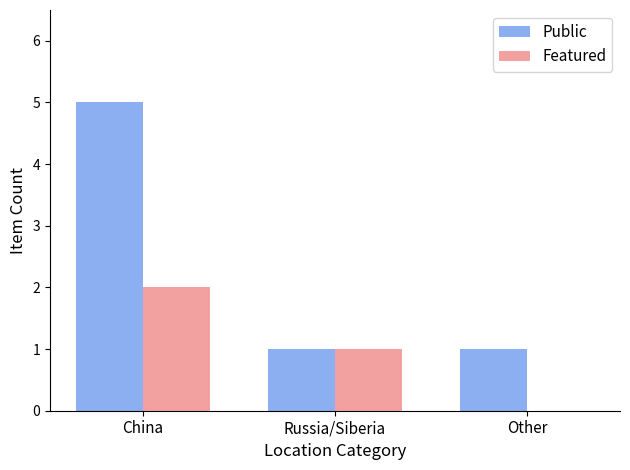

True or false: Featured has a value of 2 at China.

True